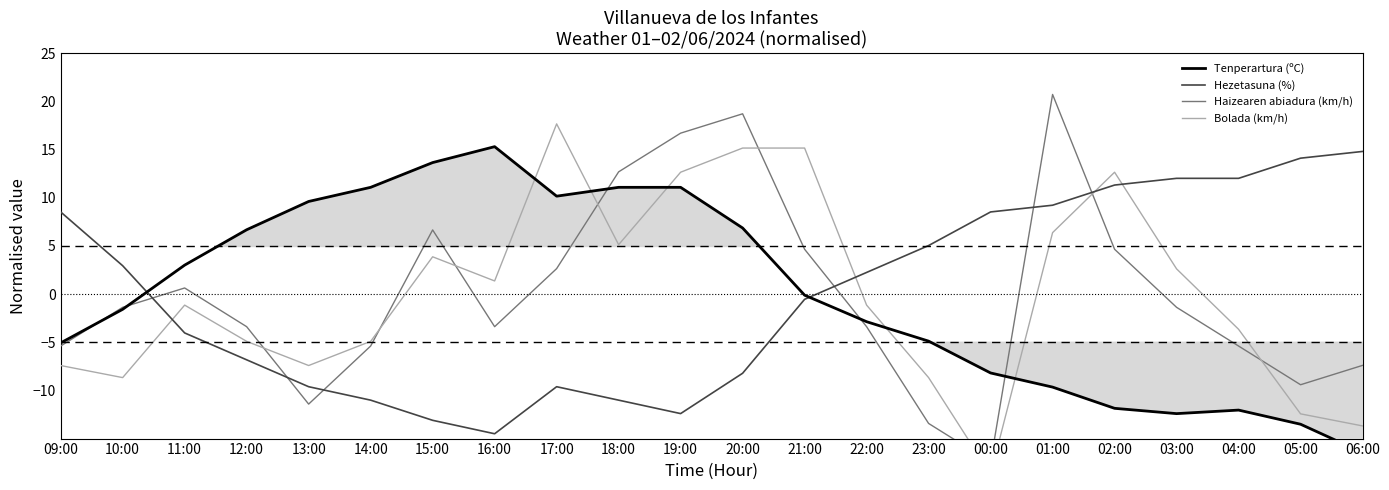

Which has a higher value, 06:00 or 02:00?

02:00